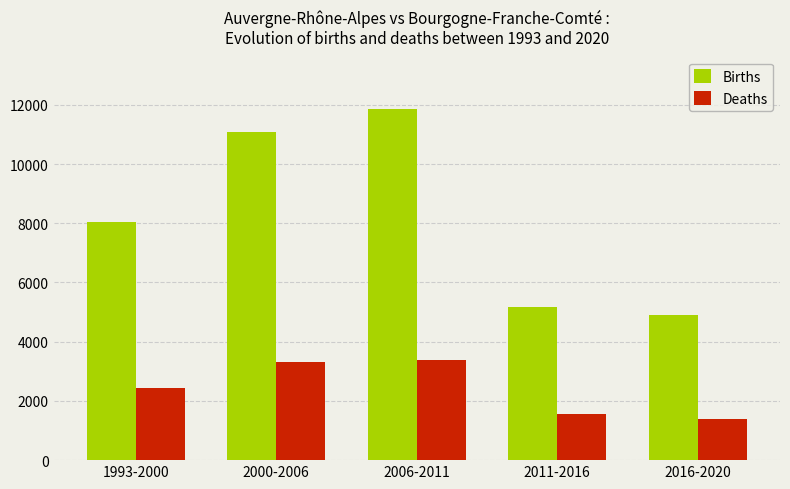

The Deaths series shows 2456 at 2016-2020. True or false?

False